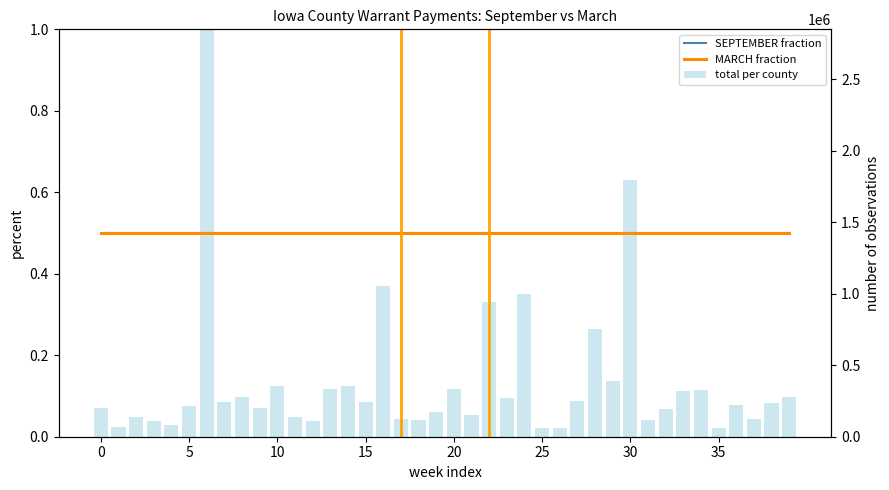

Rank the series at 22 from highest to lowest value.

SEPTEMBER fraction, MARCH fraction, total per county